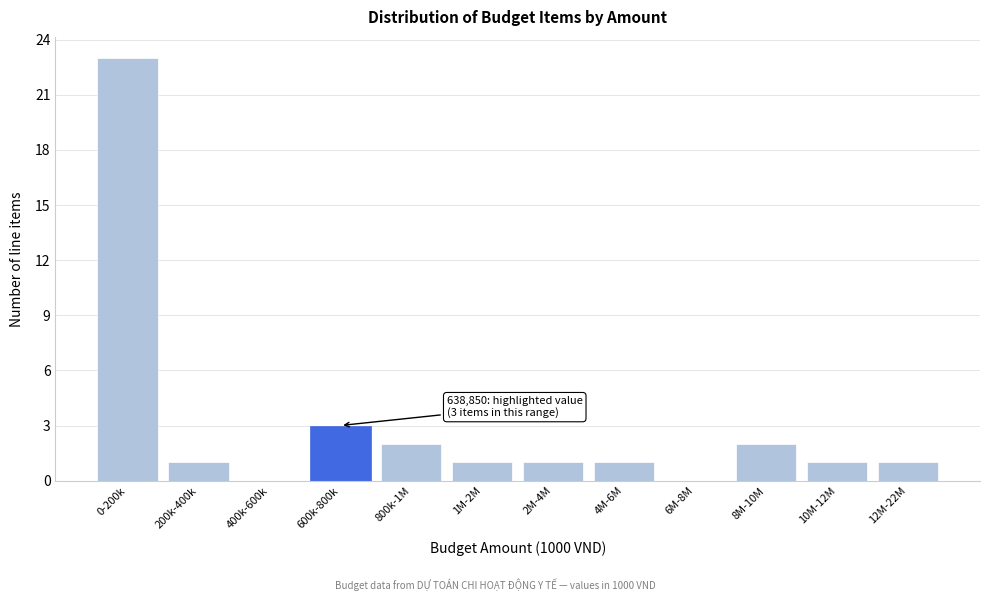

Reading right to left, transcribe all the data shown in this chart.

12M-22M=1	10M-12M=1	8M-10M=2	6M-8M=0	4M-6M=1	2M-4M=1	1M-2M=1	800k-1M=2	600k-800k=3	400k-600k=0	200k-400k=1	0-200k=23